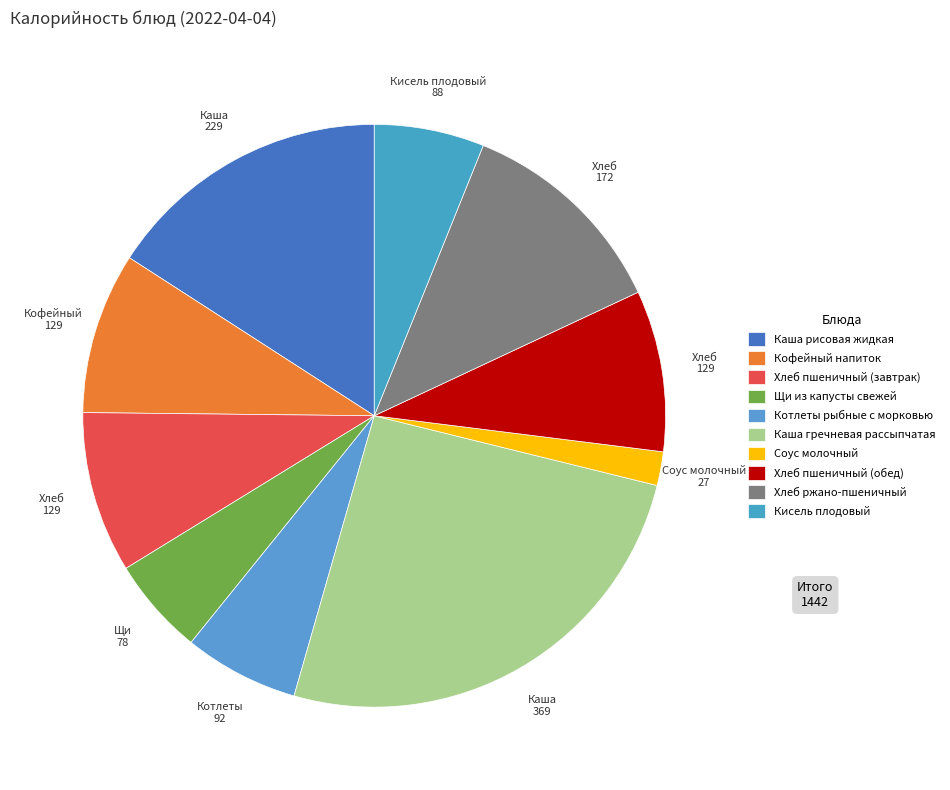

Does any single category account for the majority?

No